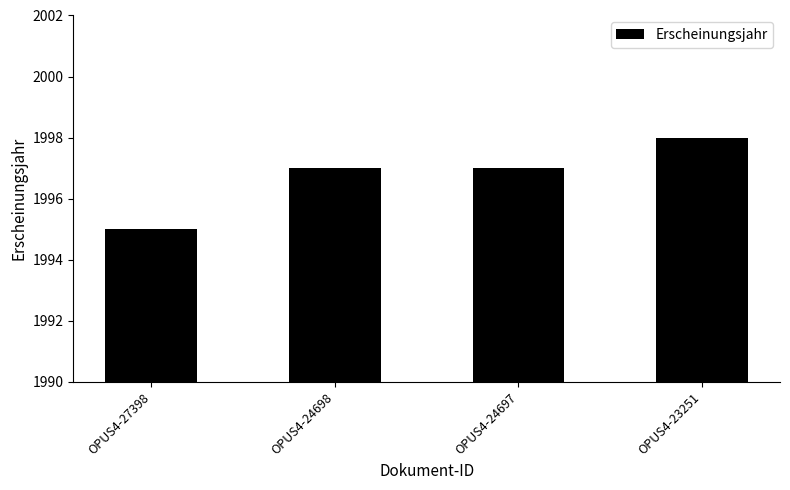

Are the bars horizontal?

No